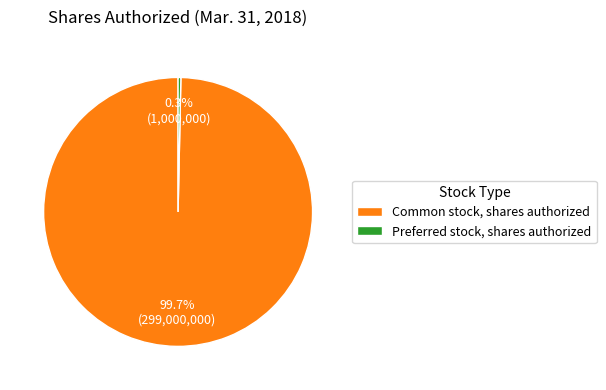

Does Preferred stock, shares authorized account for over 50% of the chart?

No